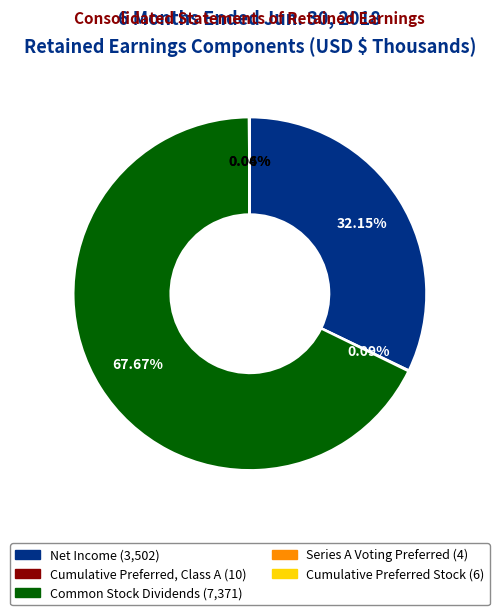

The Net Income slice represents 44% of the pie. True or false?

False